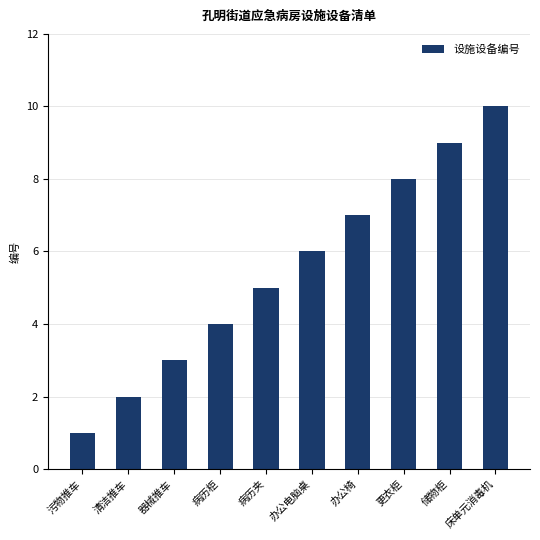

Count the number of data series in this chart.

1